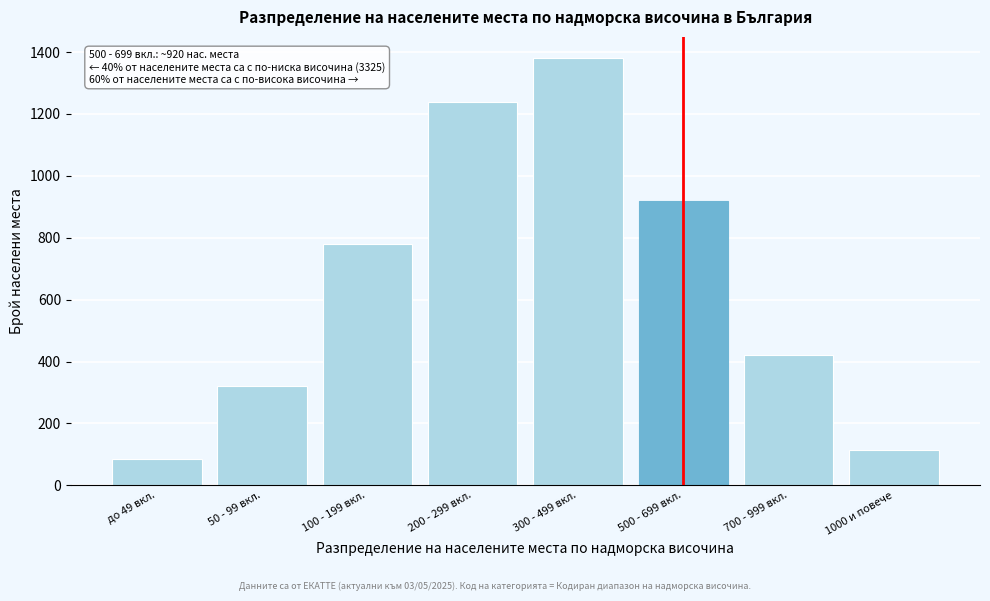

Reading right to left, extract all data points from this chart.

114	420	920	1380	1240	780	320	85